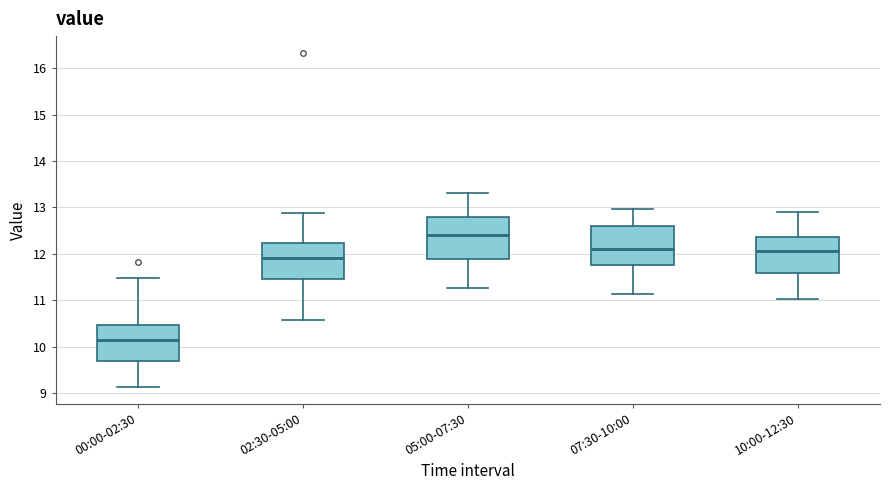

Which box's median line is the highest?

05:00-07:30